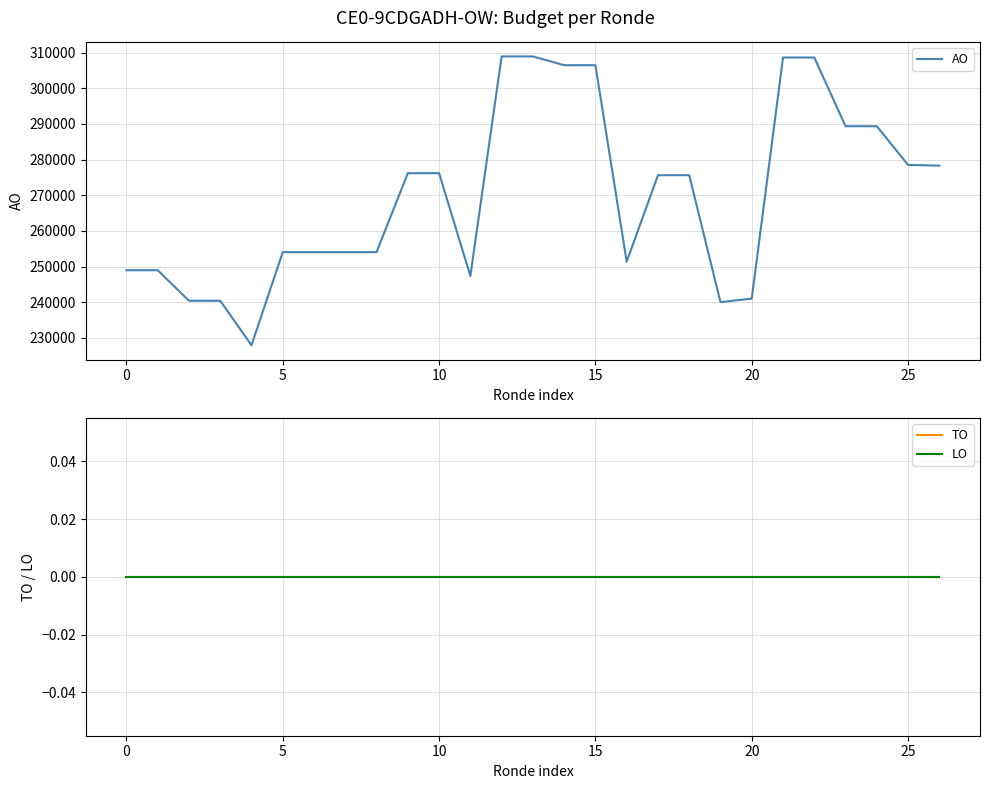

What is the minimum value for AO?

227908